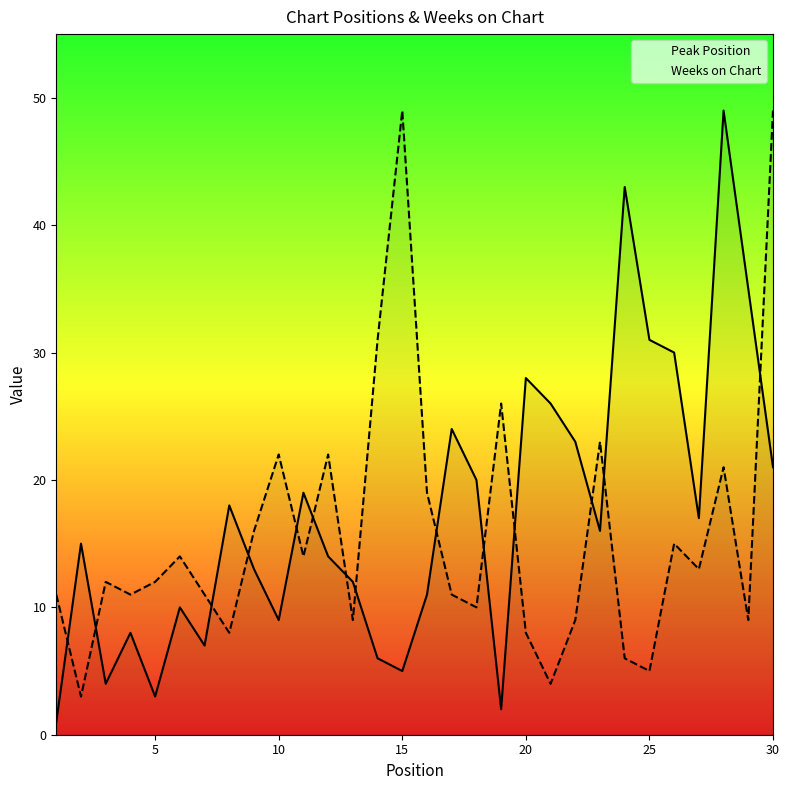

True or false: Peak Position has more than 0 interior local peaks.

True